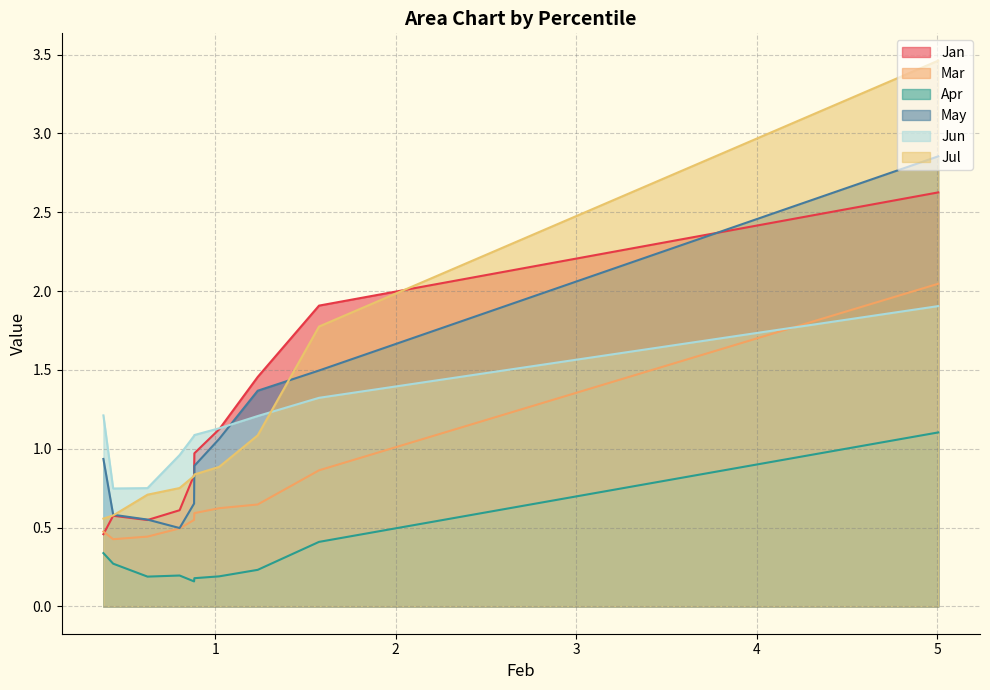

What is the maximum value for Jan?

2.6